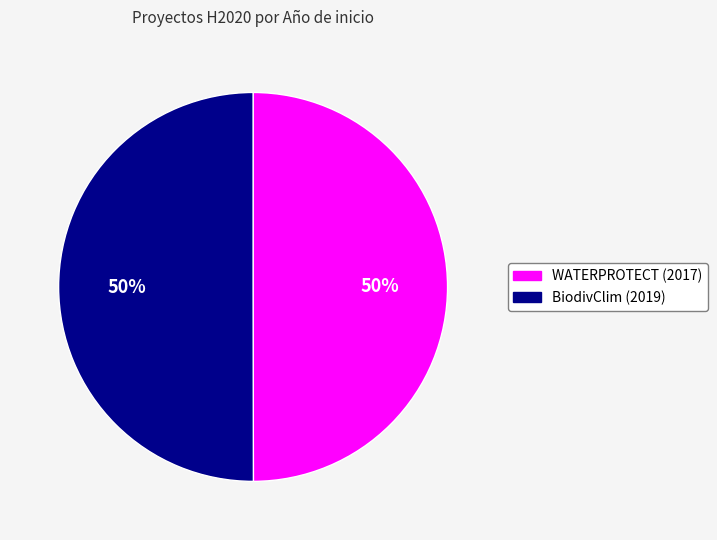

To the nearest percent, what is the combined percentage of BiodivClim (2019) and WATERPROTECT (2017)?

100%